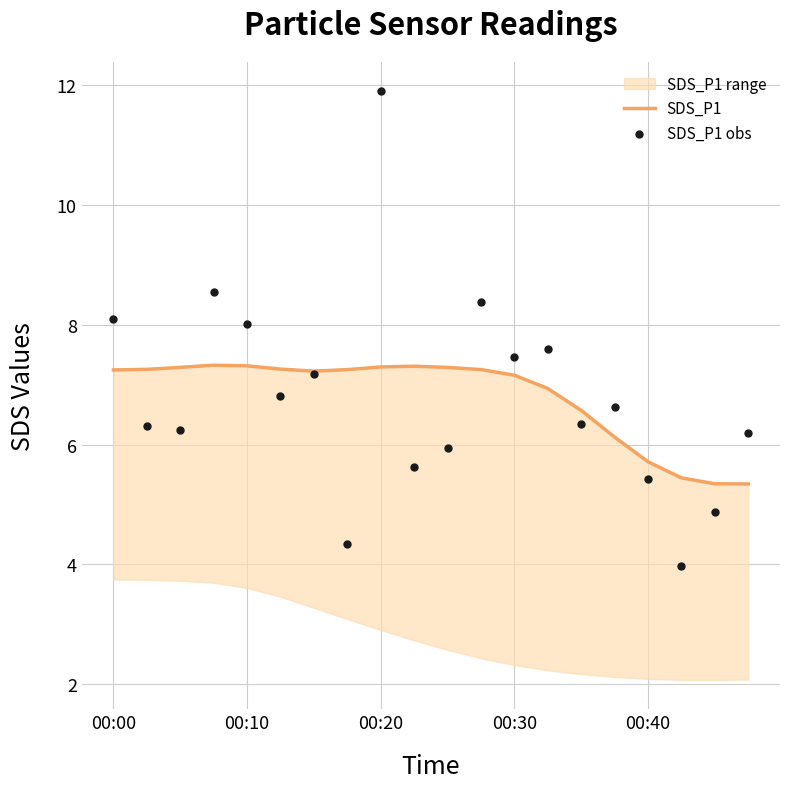

Which series has the largest total across all categories?

SDS_P1